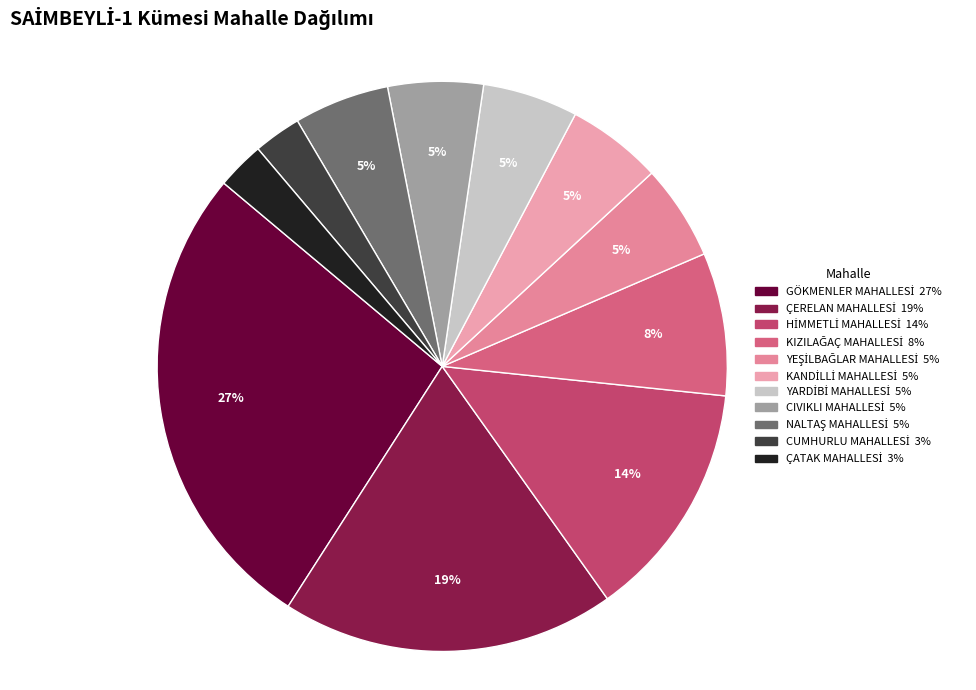

How many segments does this pie chart have?

11